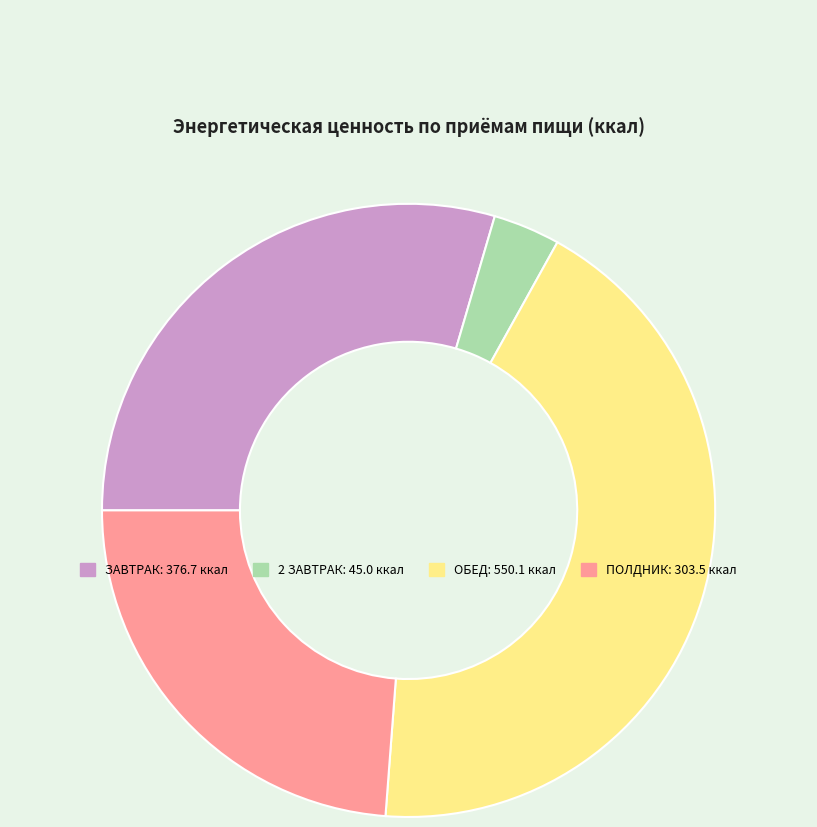

Does ОБЕД account for over 50% of the chart?

No